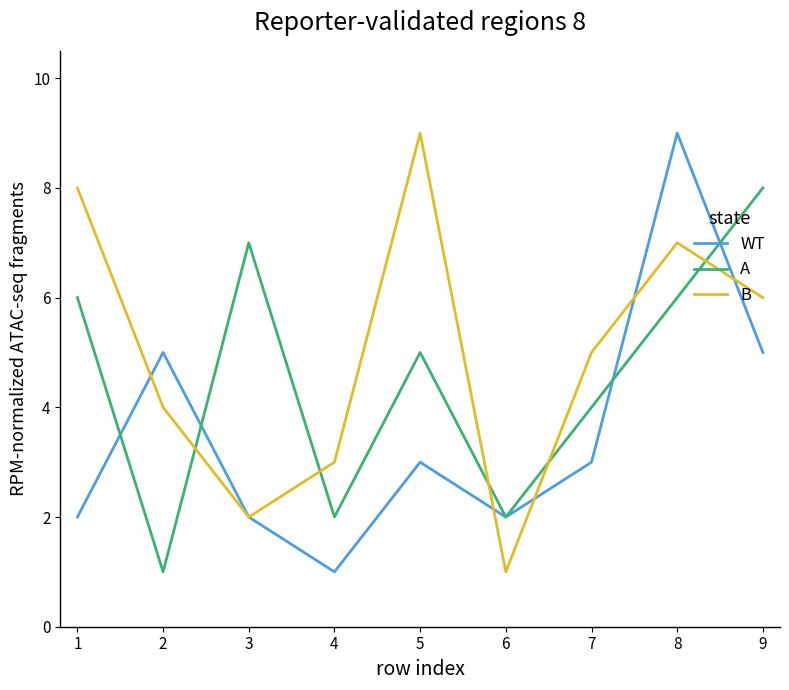

Reading left to right, list all the values displayed in this chart.

WT: 2	5	2	1	3	2	3	9	5
A: 6	1	7	2	5	2	4	6	8
B: 8	4	2	3	9	1	5	7	6